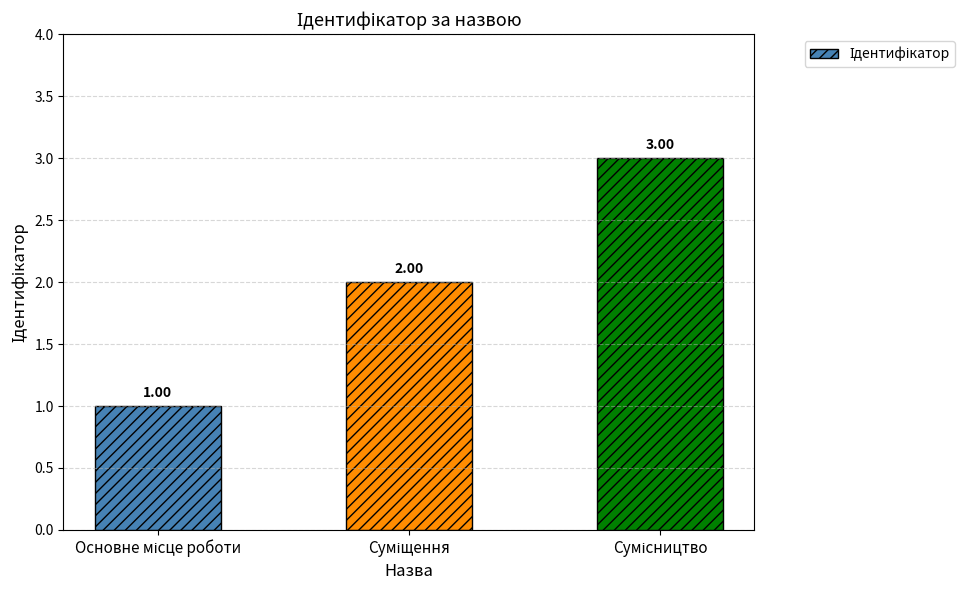

What is the difference between the second highest and minimum values?

1